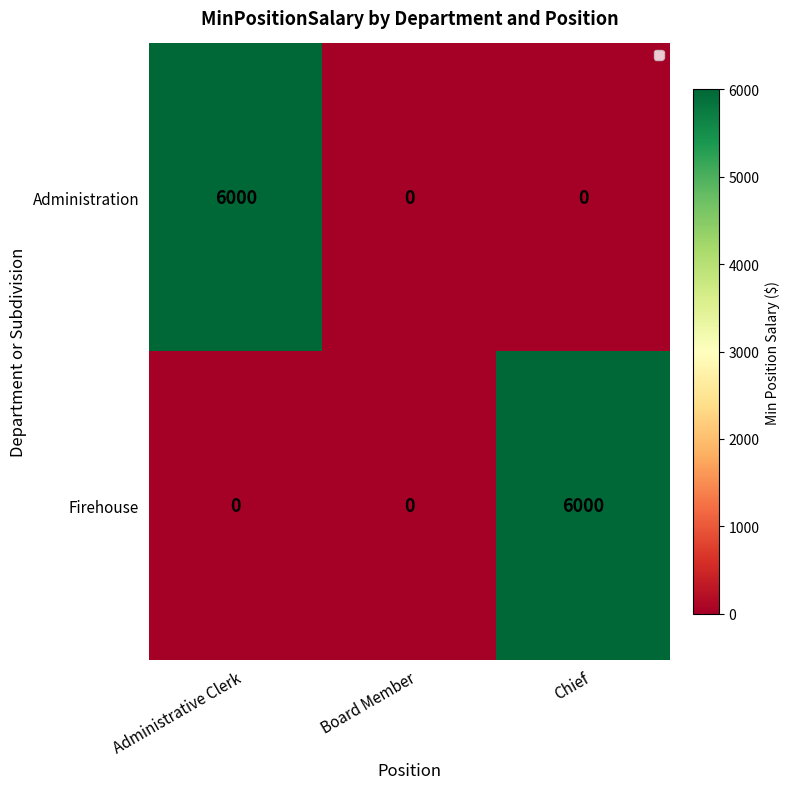

Which series changed the most between Board Member and Chief?

Firehouse